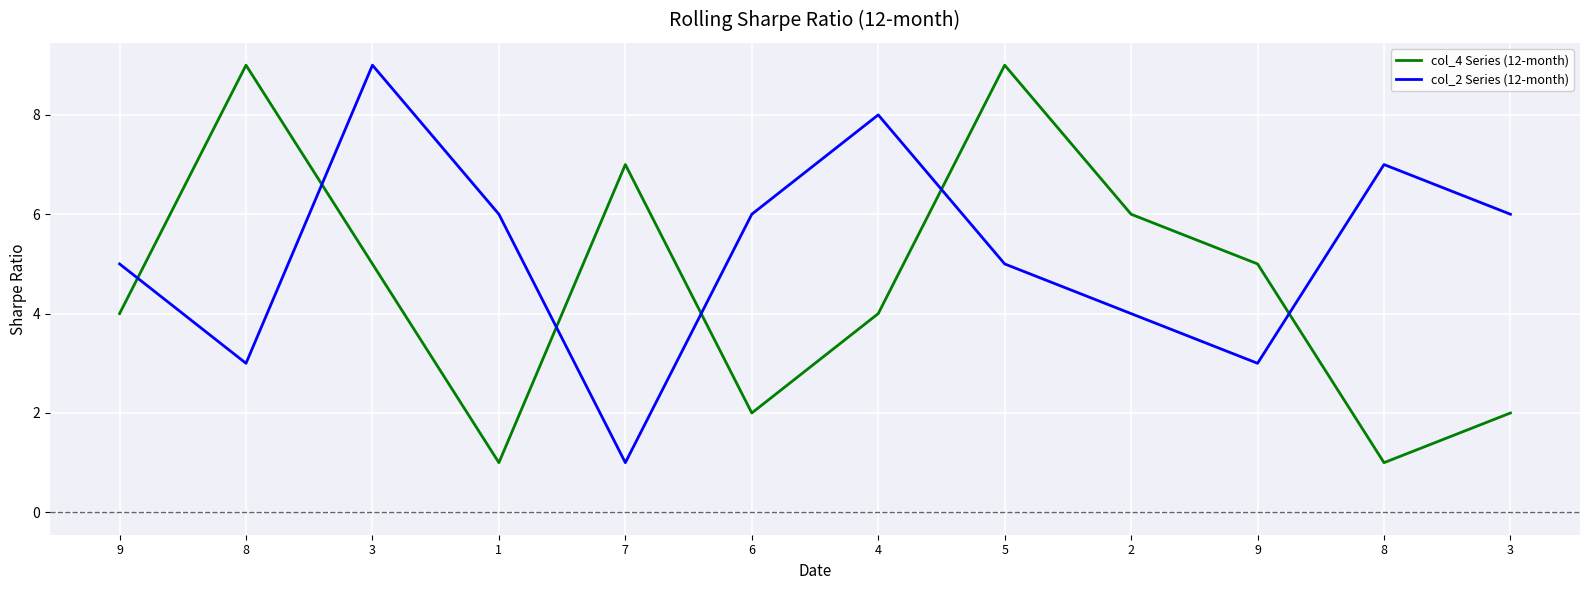

What is the label of the 8th point from the left?

5